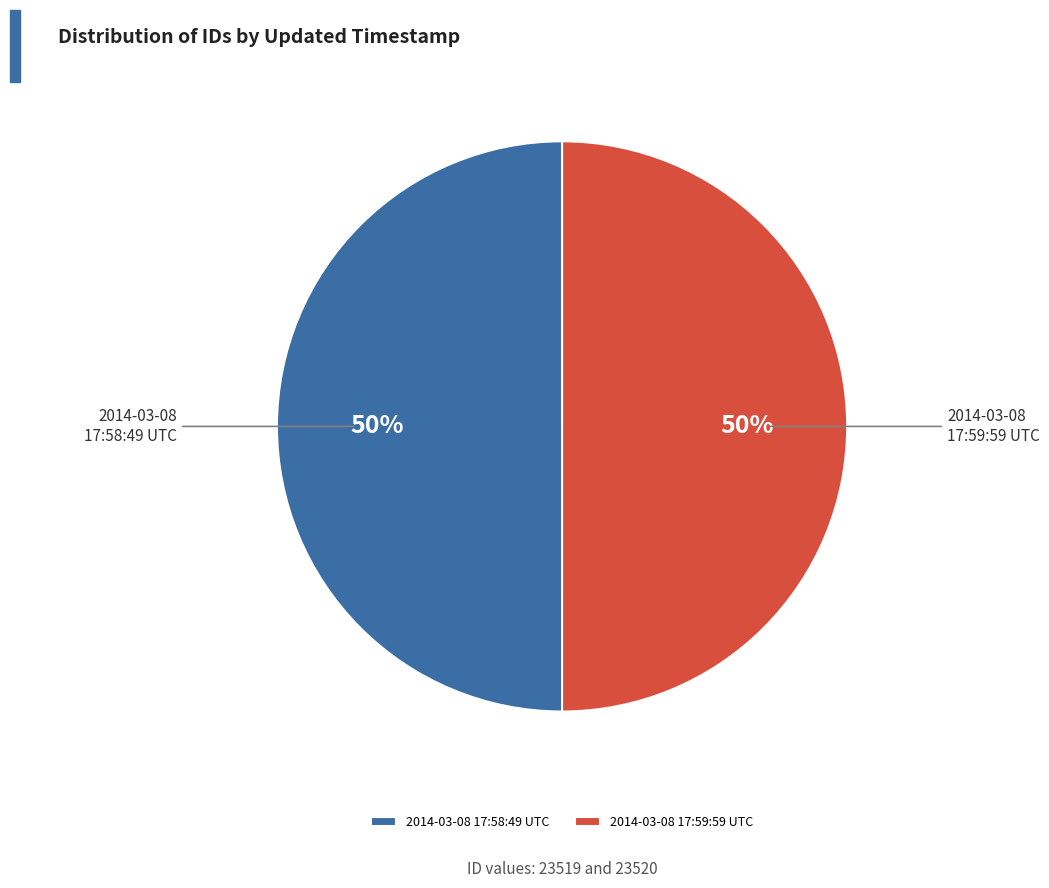

Approximately how many times larger is the value at 2014-03-08 17:59:59 UTC compared to 2014-03-08 17:58:49 UTC?

1.0